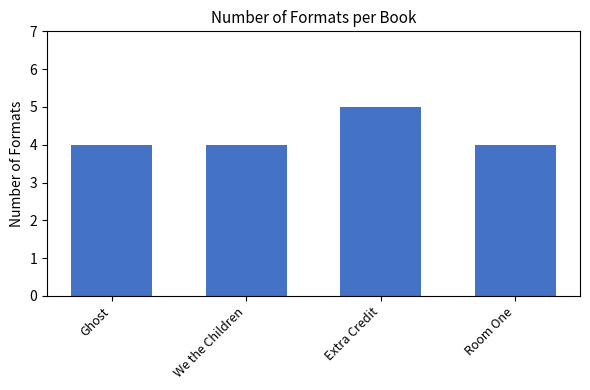

Reading left to right, list all the values displayed in this chart.

4	4	5	4